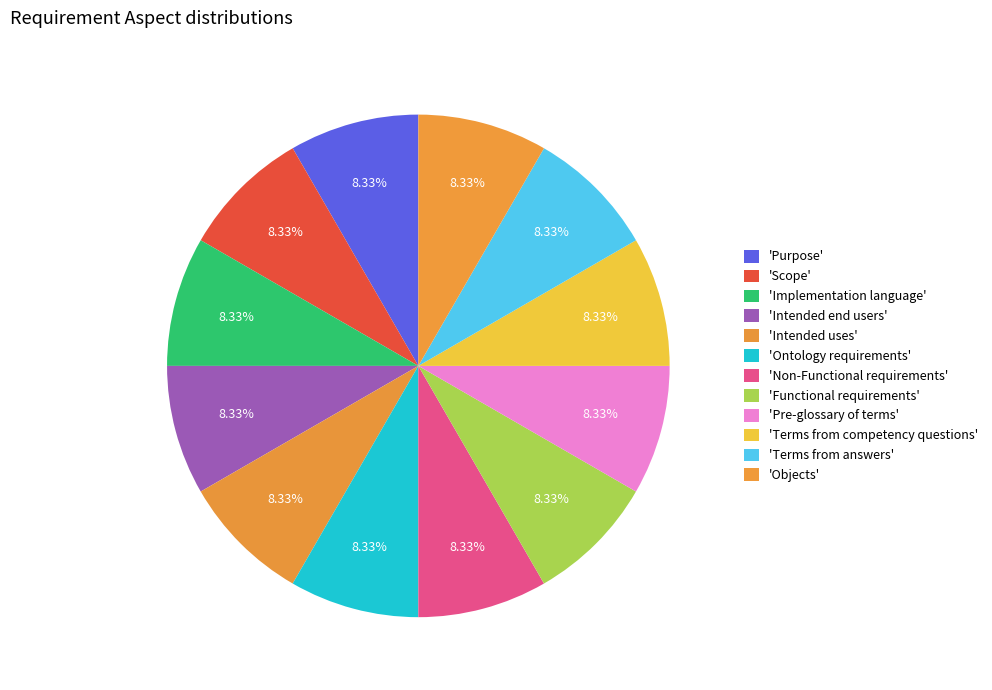

What is the largest slice in the pie chart?

Objects